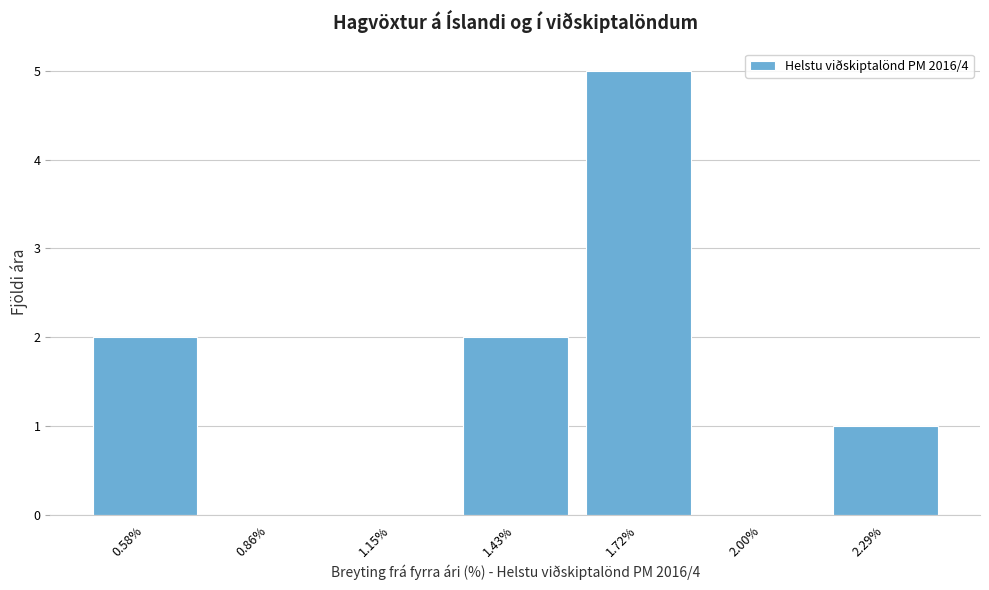

Reading left to right, list all the values displayed in this chart.

0.58%=2	0.86%=0	1.15%=0	1.43%=2	1.72%=5	2.00%=0	2.29%=1